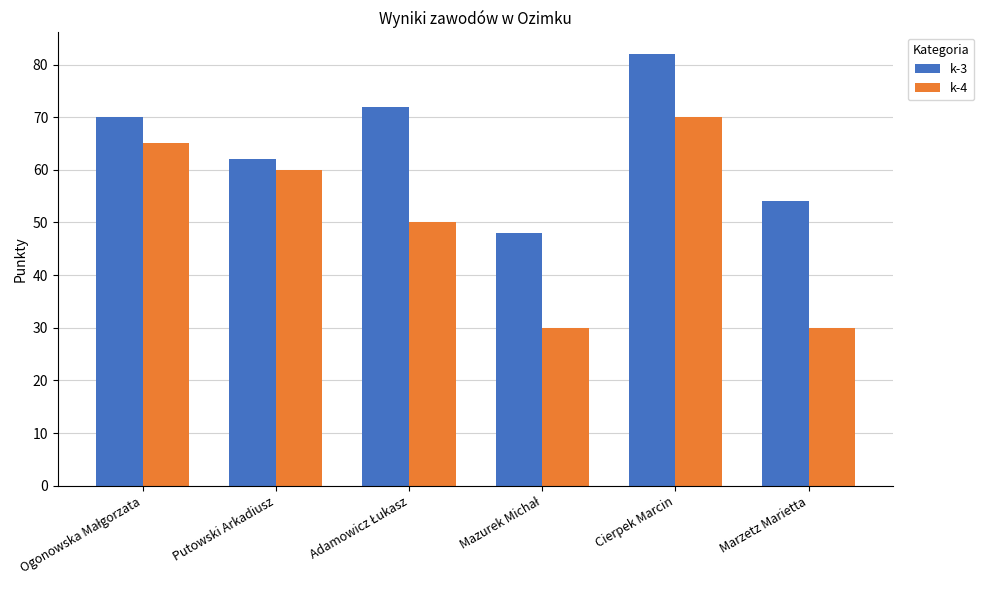

Which series has the largest range (max minus min)?

k-4